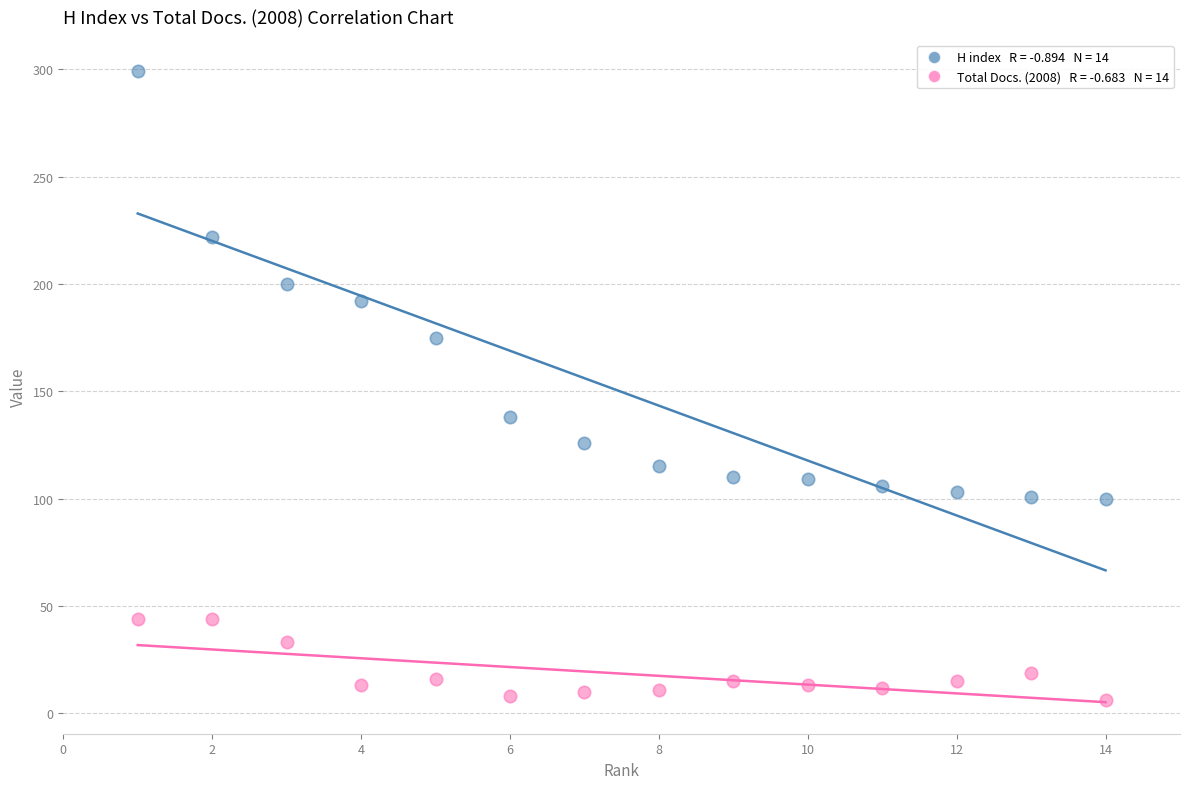

Across all series, what Y value is closest to 152?

138